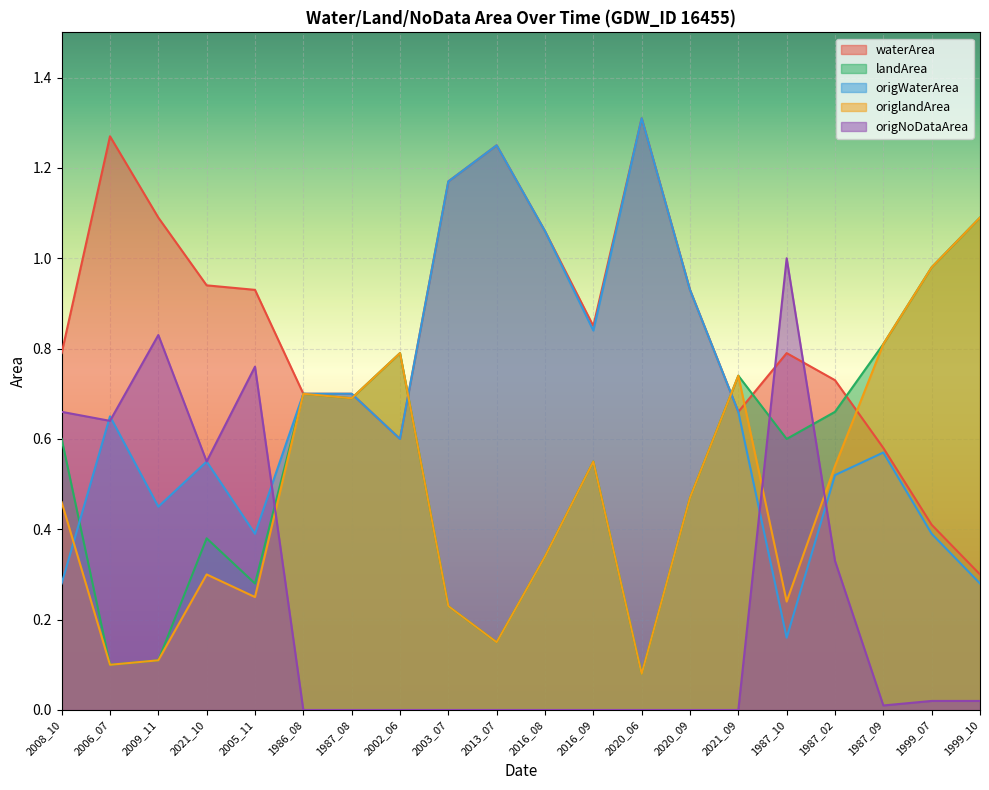

True or false: origWaterArea and waterArea cross at least once.

False